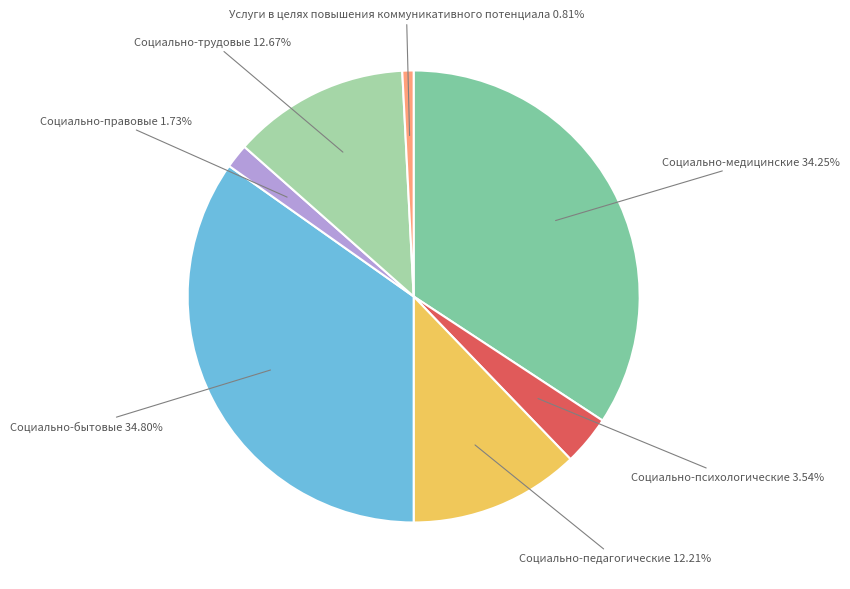

Is there a majority slice in this chart?

No